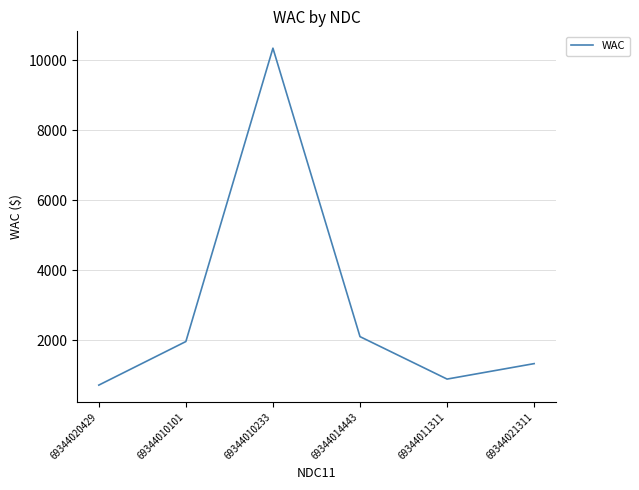

At which label is the value closest to 5532?

69344014443